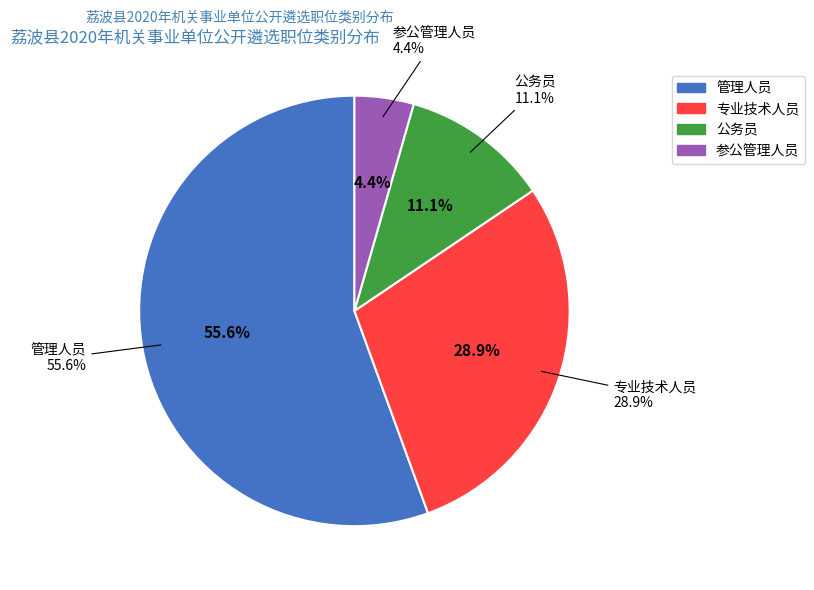

To the nearest percent, what portion does 参公管理人员 represent?

4%